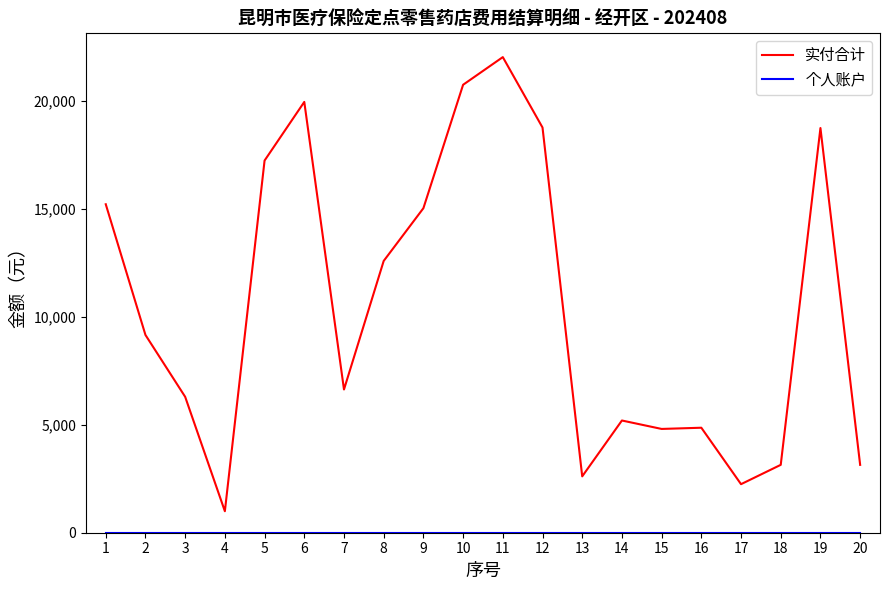

At which category is the sum across all series the highest?

11